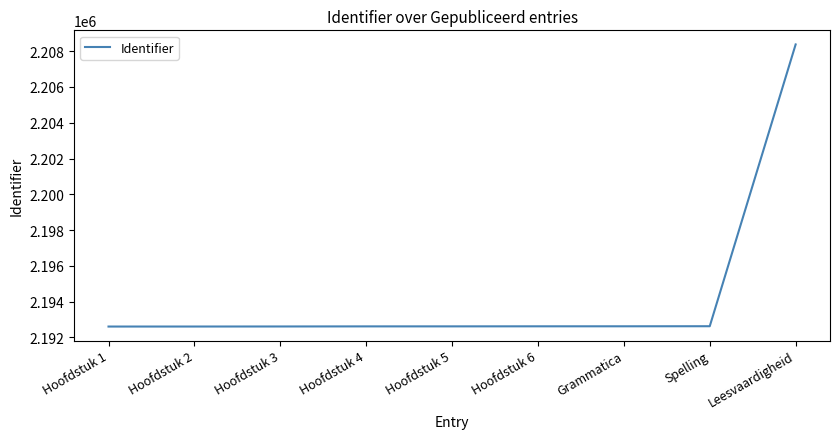

What is the maximum value shown in the chart?

2208378